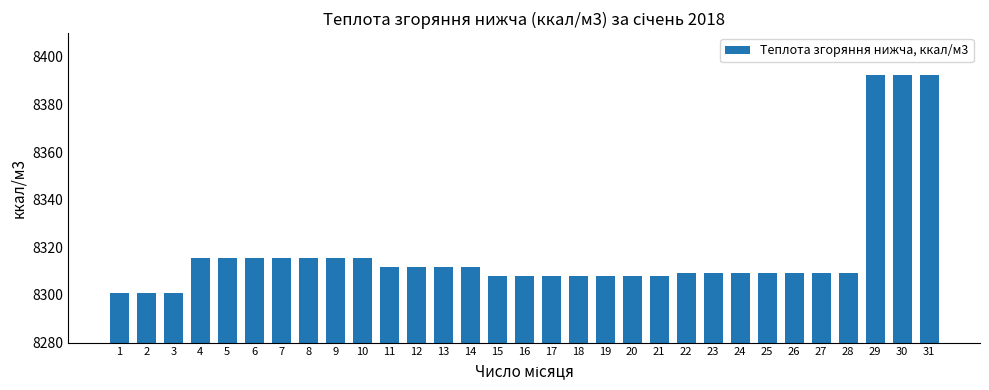

What is the ratio of the value at 11 to the value at 12?

1.0